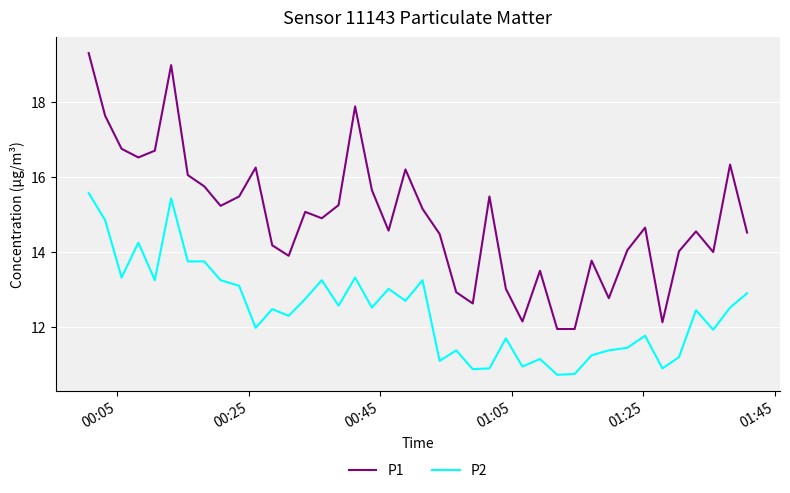

What is the difference between the maximum and minimum values in the P2 series?

4.8